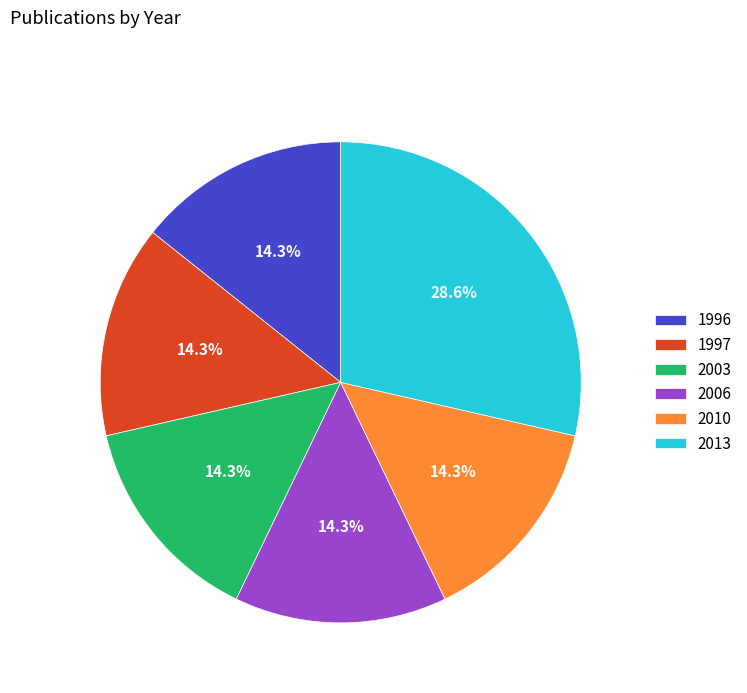

How much of the chart is everything except 1996?

85.7%